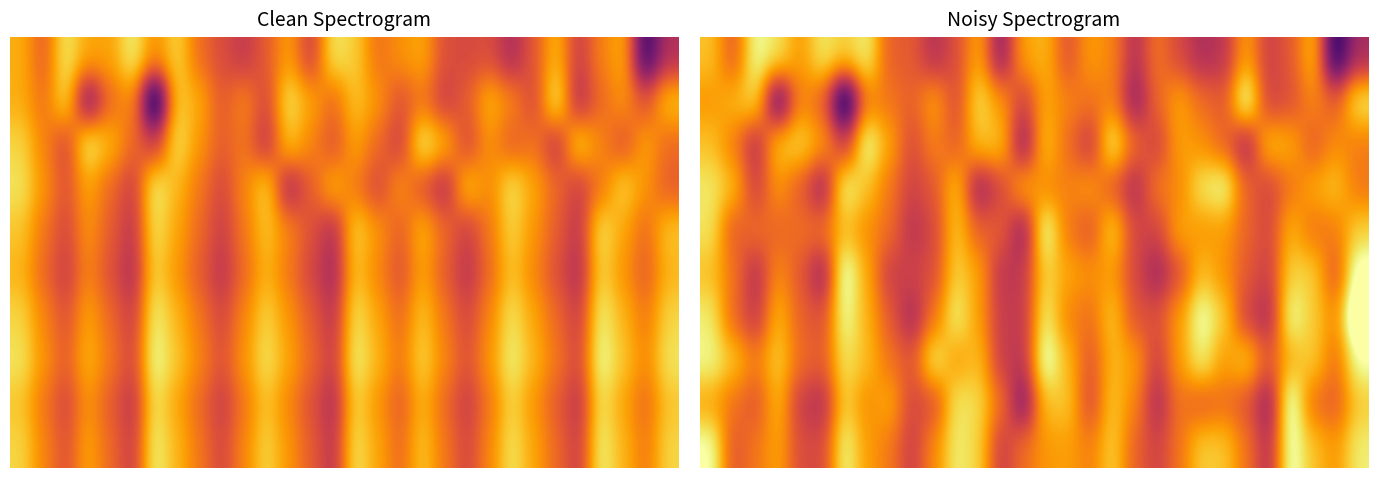

How many data points does each series have?

30